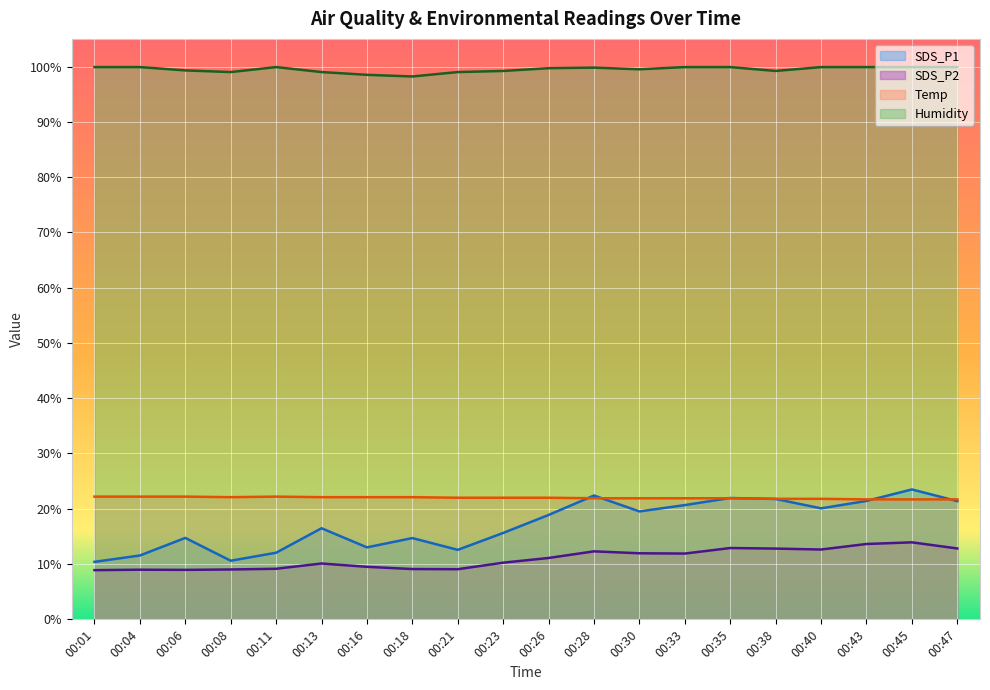

Which category has the highest value in the Temp series?

00:01